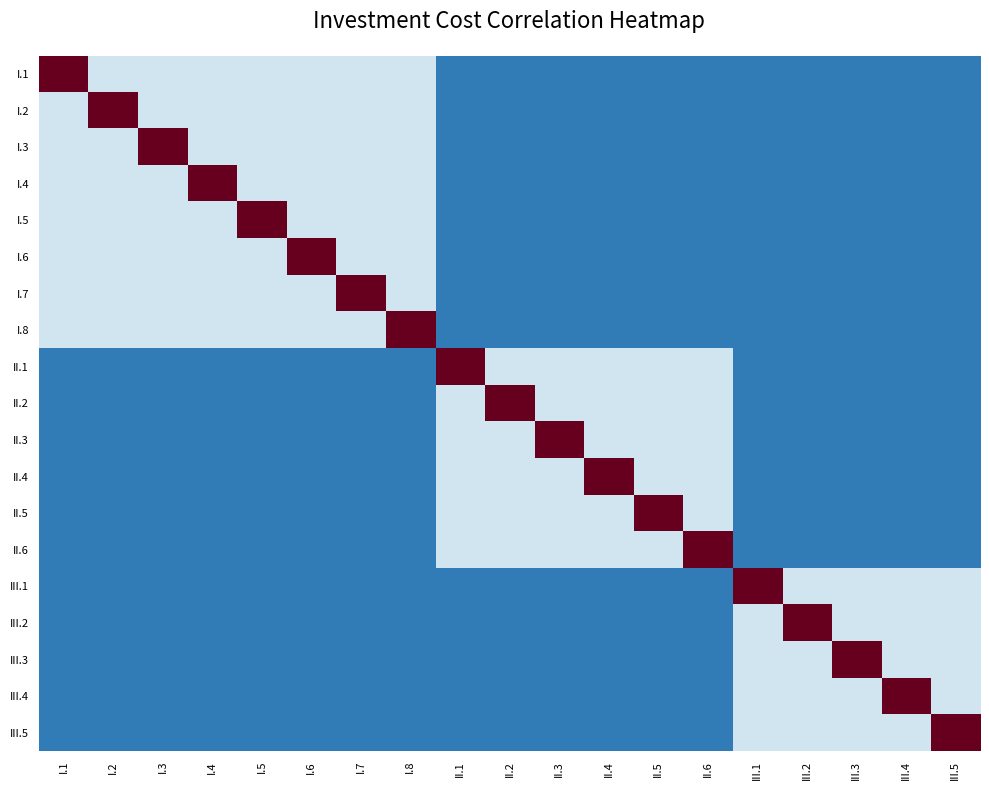

Reading left to right, transcribe all the data shown in this chart.

I.1: I.1=1.0	I.2=0.4	I.3=0.4	I.4=0.4	I.5=0.4	I.6=0.4	I.7=0.4	I.8=0.4	II.1=0.1	II.2=0.1	II.3=0.1	II.4=0.1	II.5=0.1	II.6=0.1	III.1=0.1	III.2=0.1	III.3=0.1	III.4=0.1	III.5=0.1
I.2: I.1=0.4	I.2=1.0	I.3=0.4	I.4=0.4	I.5=0.4	I.6=0.4	I.7=0.4	I.8=0.4	II.1=0.1	II.2=0.1	II.3=0.1	II.4=0.1	II.5=0.1	II.6=0.1	III.1=0.1	III.2=0.1	III.3=0.1	III.4=0.1	III.5=0.1
I.3: I.1=0.4	I.2=0.4	I.3=1.0	I.4=0.4	I.5=0.4	I.6=0.4	I.7=0.4	I.8=0.4	II.1=0.1	II.2=0.1	II.3=0.1	II.4=0.1	II.5=0.1	II.6=0.1	III.1=0.1	III.2=0.1	III.3=0.1	III.4=0.1	III.5=0.1
I.4: I.1=0.4	I.2=0.4	I.3=0.4	I.4=1.0	I.5=0.4	I.6=0.4	I.7=0.4	I.8=0.4	II.1=0.1	II.2=0.1	II.3=0.1	II.4=0.1	II.5=0.1	II.6=0.1	III.1=0.1	III.2=0.1	III.3=0.1	III.4=0.1	III.5=0.1
I.5: I.1=0.4	I.2=0.4	I.3=0.4	I.4=0.4	I.5=1.0	I.6=0.4	I.7=0.4	I.8=0.4	II.1=0.1	II.2=0.1	II.3=0.1	II.4=0.1	II.5=0.1	II.6=0.1	III.1=0.1	III.2=0.1	III.3=0.1	III.4=0.1	III.5=0.1
I.6: I.1=0.4	I.2=0.4	I.3=0.4	I.4=0.4	I.5=0.4	I.6=1.0	I.7=0.4	I.8=0.4	II.1=0.1	II.2=0.1	II.3=0.1	II.4=0.1	II.5=0.1	II.6=0.1	III.1=0.1	III.2=0.1	III.3=0.1	III.4=0.1	III.5=0.1
I.7: I.1=0.4	I.2=0.4	I.3=0.4	I.4=0.4	I.5=0.4	I.6=0.4	I.7=1.0	I.8=0.4	II.1=0.1	II.2=0.1	II.3=0.1	II.4=0.1	II.5=0.1	II.6=0.1	III.1=0.1	III.2=0.1	III.3=0.1	III.4=0.1	III.5=0.1
I.8: I.1=0.4	I.2=0.4	I.3=0.4	I.4=0.4	I.5=0.4	I.6=0.4	I.7=0.4	I.8=1.0	II.1=0.1	II.2=0.1	II.3=0.1	II.4=0.1	II.5=0.1	II.6=0.1	III.1=0.1	III.2=0.1	III.3=0.1	III.4=0.1	III.5=0.1
II.1: I.1=0.1	I.2=0.1	I.3=0.1	I.4=0.1	I.5=0.1	I.6=0.1	I.7=0.1	I.8=0.1	II.1=1.0	II.2=0.4	II.3=0.4	II.4=0.4	II.5=0.4	II.6=0.4	III.1=0.1	III.2=0.1	III.3=0.1	III.4=0.1	III.5=0.1
II.2: I.1=0.1	I.2=0.1	I.3=0.1	I.4=0.1	I.5=0.1	I.6=0.1	I.7=0.1	I.8=0.1	II.1=0.4	II.2=1.0	II.3=0.4	II.4=0.4	II.5=0.4	II.6=0.4	III.1=0.1	III.2=0.1	III.3=0.1	III.4=0.1	III.5=0.1
II.3: I.1=0.1	I.2=0.1	I.3=0.1	I.4=0.1	I.5=0.1	I.6=0.1	I.7=0.1	I.8=0.1	II.1=0.4	II.2=0.4	II.3=1.0	II.4=0.4	II.5=0.4	II.6=0.4	III.1=0.1	III.2=0.1	III.3=0.1	III.4=0.1	III.5=0.1
II.4: I.1=0.1	I.2=0.1	I.3=0.1	I.4=0.1	I.5=0.1	I.6=0.1	I.7=0.1	I.8=0.1	II.1=0.4	II.2=0.4	II.3=0.4	II.4=1.0	II.5=0.4	II.6=0.4	III.1=0.1	III.2=0.1	III.3=0.1	III.4=0.1	III.5=0.1
II.5: I.1=0.1	I.2=0.1	I.3=0.1	I.4=0.1	I.5=0.1	I.6=0.1	I.7=0.1	I.8=0.1	II.1=0.4	II.2=0.4	II.3=0.4	II.4=0.4	II.5=1.0	II.6=0.4	III.1=0.1	III.2=0.1	III.3=0.1	III.4=0.1	III.5=0.1
II.6: I.1=0.1	I.2=0.1	I.3=0.1	I.4=0.1	I.5=0.1	I.6=0.1	I.7=0.1	I.8=0.1	II.1=0.4	II.2=0.4	II.3=0.4	II.4=0.4	II.5=0.4	II.6=1.0	III.1=0.1	III.2=0.1	III.3=0.1	III.4=0.1	III.5=0.1
III.1: I.1=0.1	I.2=0.1	I.3=0.1	I.4=0.1	I.5=0.1	I.6=0.1	I.7=0.1	I.8=0.1	II.1=0.1	II.2=0.1	II.3=0.1	II.4=0.1	II.5=0.1	II.6=0.1	III.1=1.0	III.2=0.4	III.3=0.4	III.4=0.4	III.5=0.4
III.2: I.1=0.1	I.2=0.1	I.3=0.1	I.4=0.1	I.5=0.1	I.6=0.1	I.7=0.1	I.8=0.1	II.1=0.1	II.2=0.1	II.3=0.1	II.4=0.1	II.5=0.1	II.6=0.1	III.1=0.4	III.2=1.0	III.3=0.4	III.4=0.4	III.5=0.4
III.3: I.1=0.1	I.2=0.1	I.3=0.1	I.4=0.1	I.5=0.1	I.6=0.1	I.7=0.1	I.8=0.1	II.1=0.1	II.2=0.1	II.3=0.1	II.4=0.1	II.5=0.1	II.6=0.1	III.1=0.4	III.2=0.4	III.3=1.0	III.4=0.4	III.5=0.4
III.4: I.1=0.1	I.2=0.1	I.3=0.1	I.4=0.1	I.5=0.1	I.6=0.1	I.7=0.1	I.8=0.1	II.1=0.1	II.2=0.1	II.3=0.1	II.4=0.1	II.5=0.1	II.6=0.1	III.1=0.4	III.2=0.4	III.3=0.4	III.4=1.0	III.5=0.4
III.5: I.1=0.1	I.2=0.1	I.3=0.1	I.4=0.1	I.5=0.1	I.6=0.1	I.7=0.1	I.8=0.1	II.1=0.1	II.2=0.1	II.3=0.1	II.4=0.1	II.5=0.1	II.6=0.1	III.1=0.4	III.2=0.4	III.3=0.4	III.4=0.4	III.5=1.0